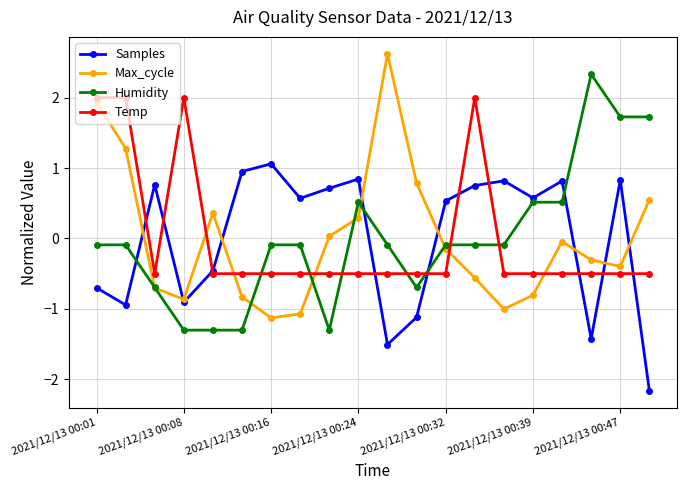

How many times do Temp and Humidity cross each other?

7